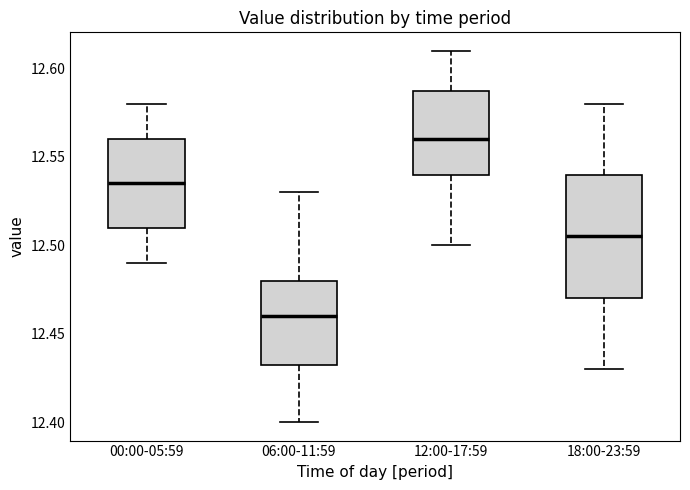

Reading left to right, read every box against the y-axis: the position of its median line, the range the box covers, and the ends of its whiskers. The values are not printed on the chart, so give them approximately, as read against the axis.

00:00-05:59: median 12.535, box 12.510 to 12.560, whiskers 12.490 to 12.580
06:00-11:59: median 12.460, box 12.435 to 12.480, whiskers 12.400 to 12.530
12:00-17:59: median 12.560, box 12.540 to 12.590, whiskers 12.500 to 12.610
18:00-23:59: median 12.505, box 12.470 to 12.540, whiskers 12.430 to 12.580